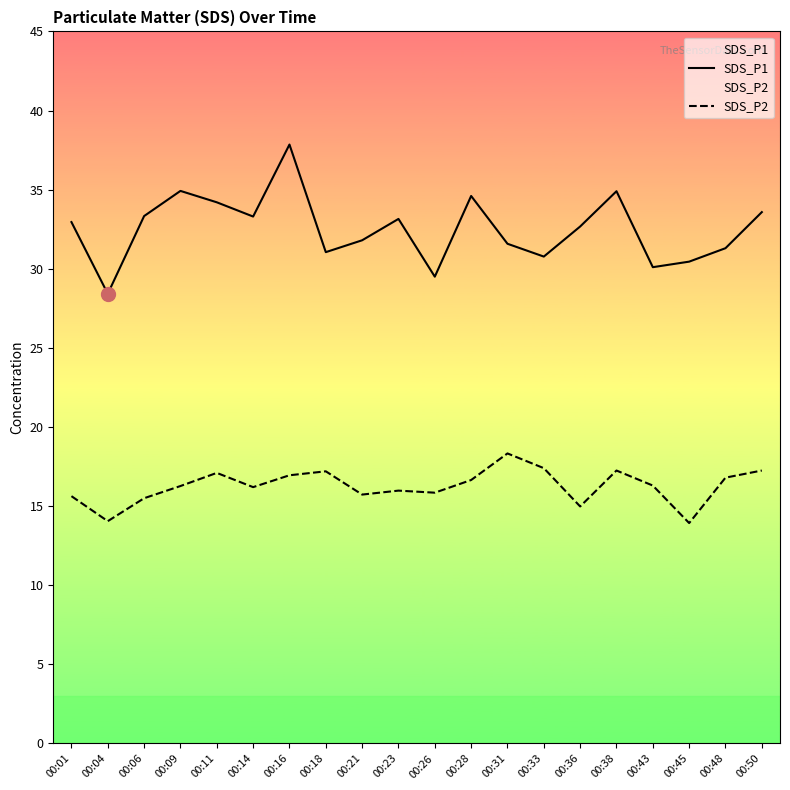

What is the minimum value for SDS_P2?

13.9